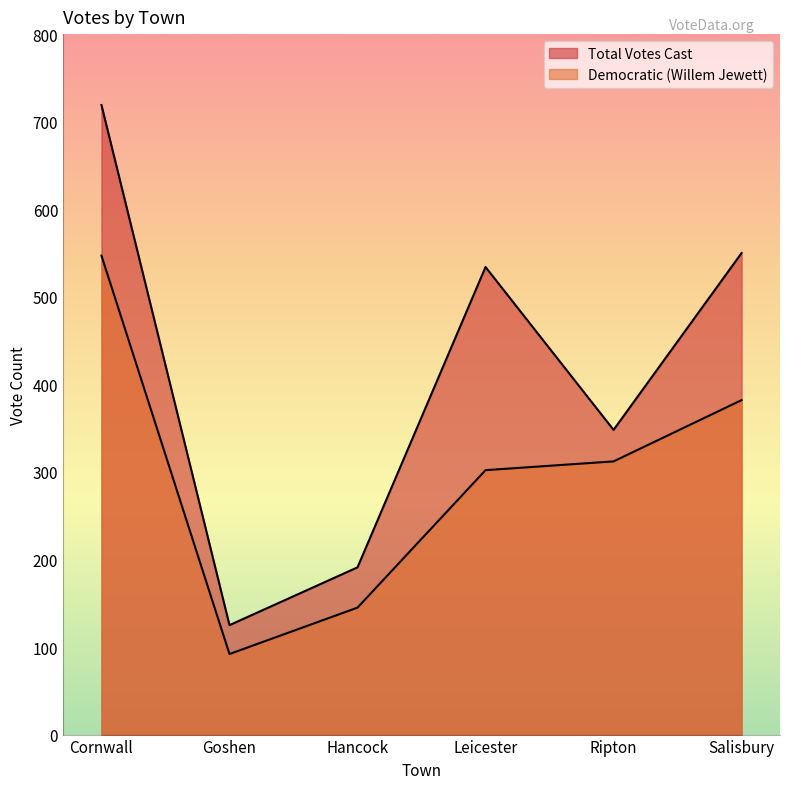

How many lines are shown in the chart?

2